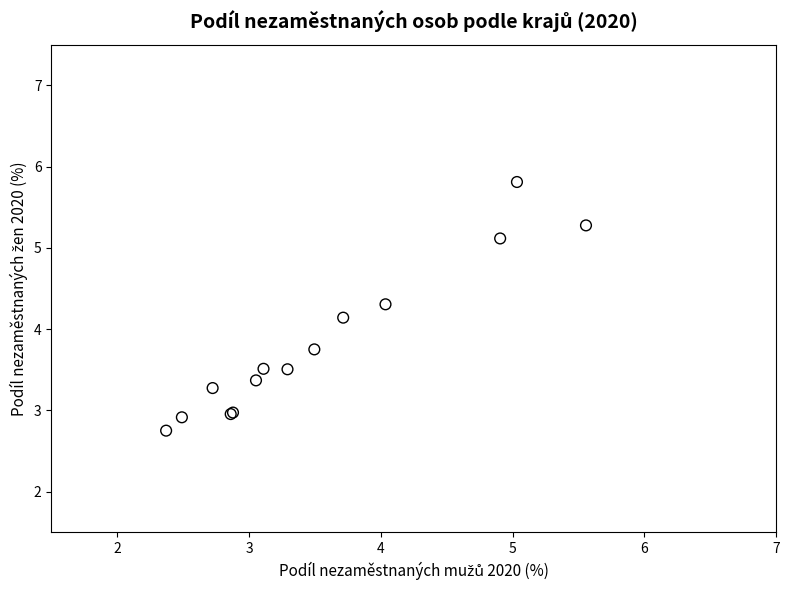

What Y value in the scatter plot is closest to 4?

4.1